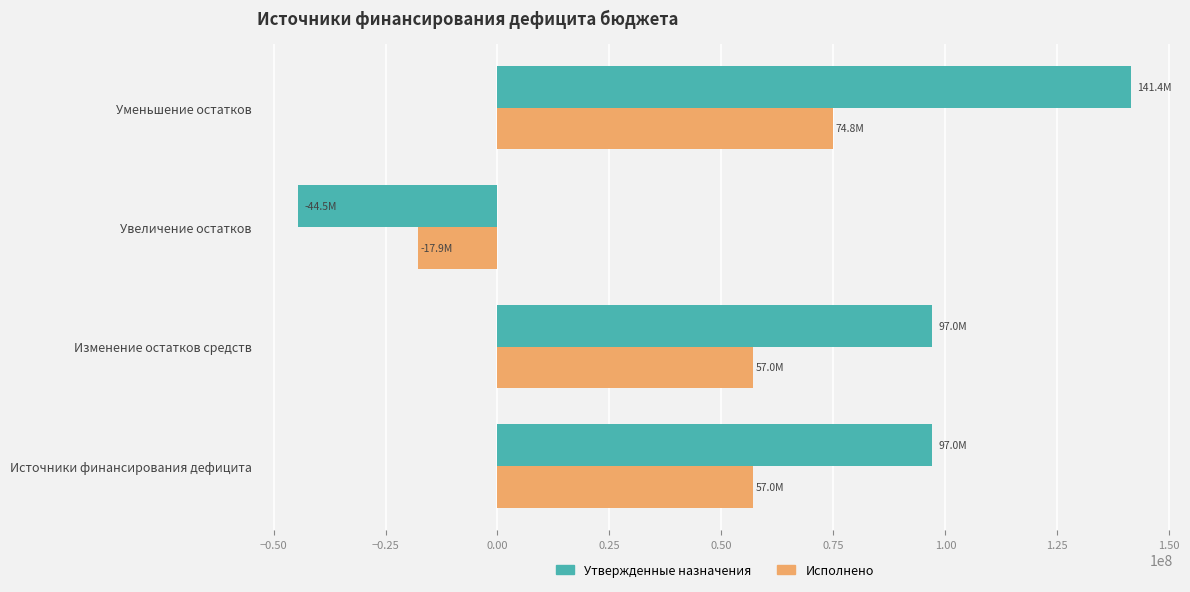

What is the average value of the Исполнено series?

42720921.5